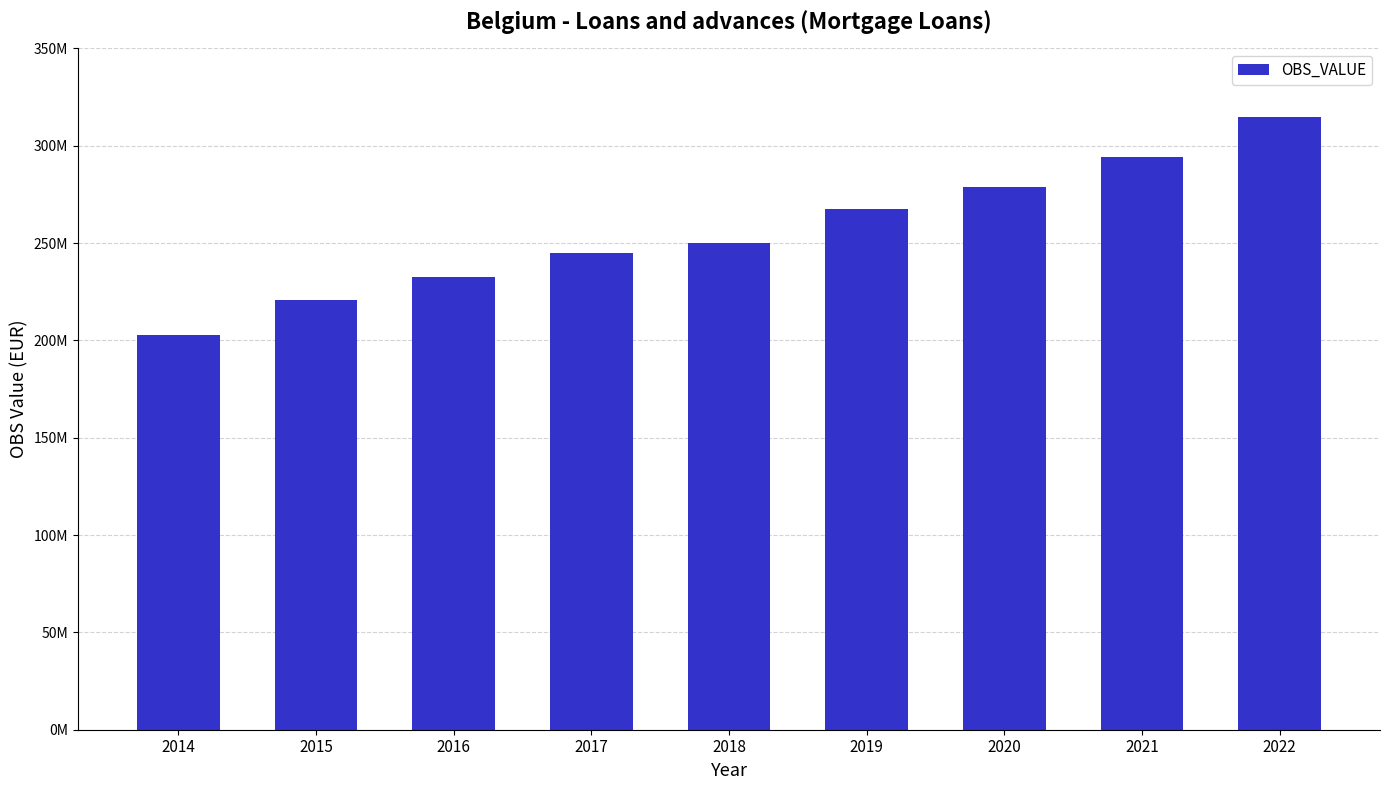

Where is the data nearest to the value 258557511?

2018